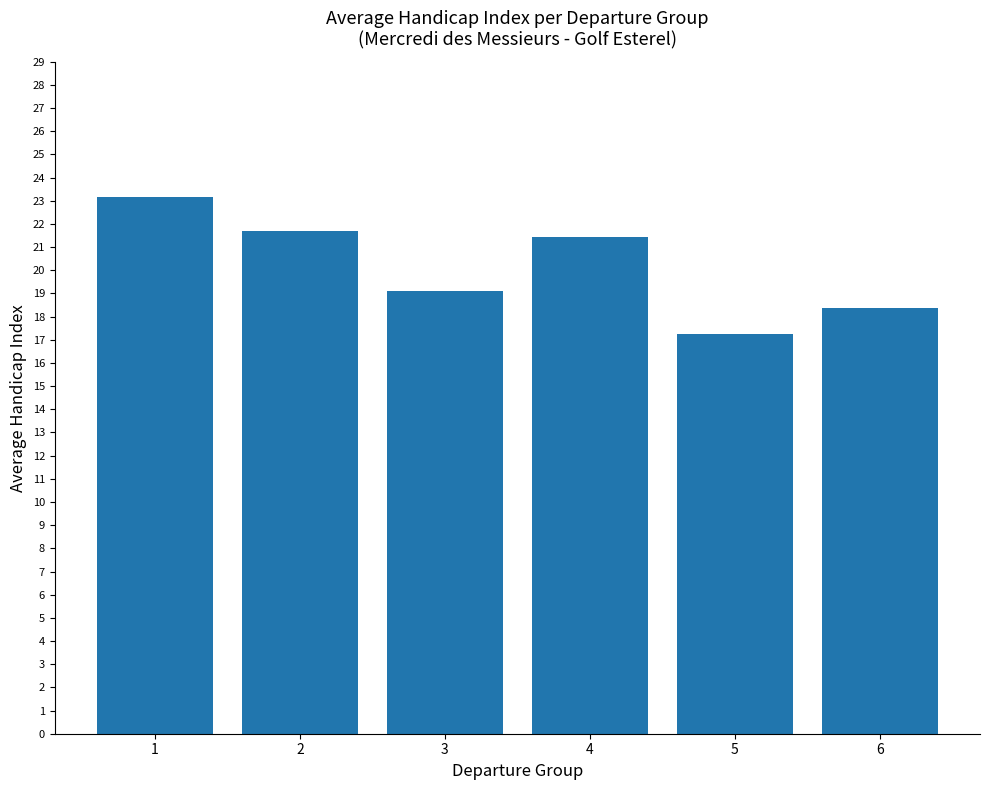

What is the value of the 6th bar from the left?

18.4